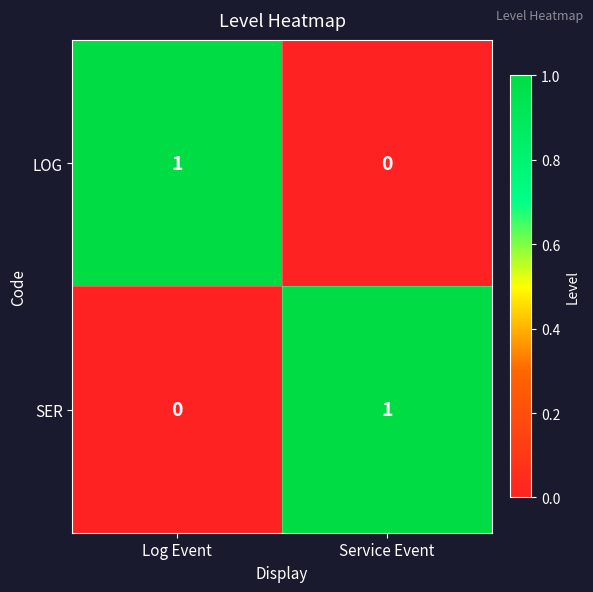

At Log Event, list the series in order from smallest to largest.

SER, LOG